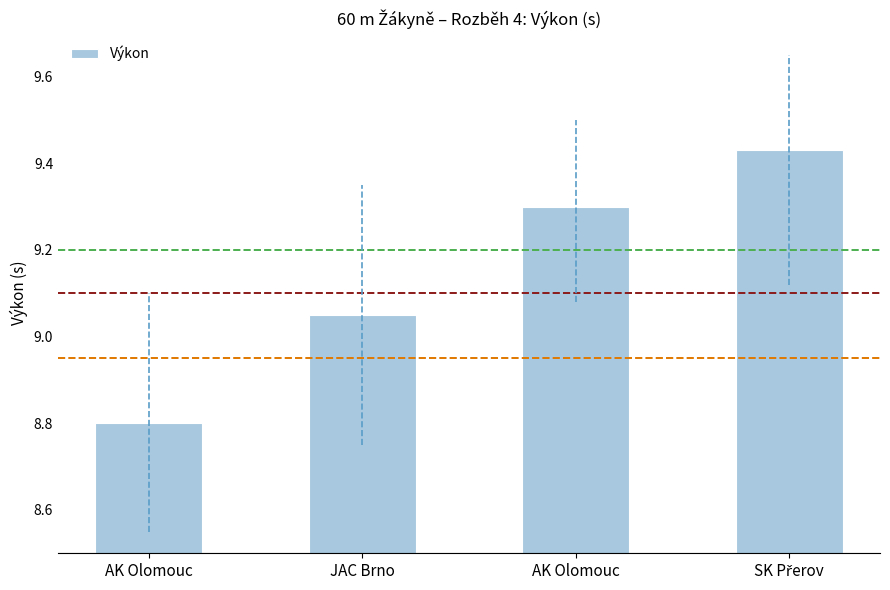

How many bars are there in total?

4